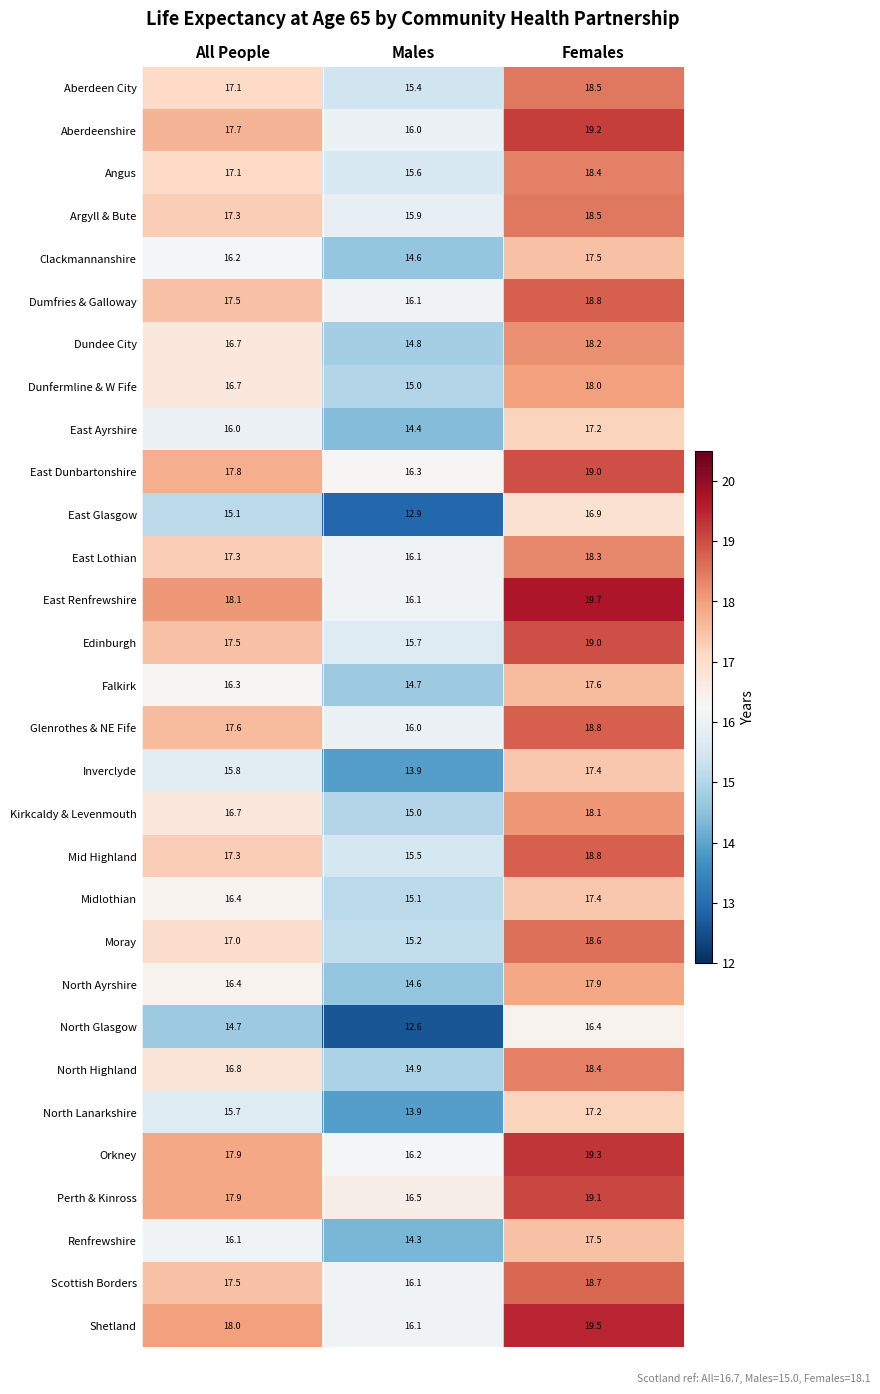

At which category is the sum across all series the highest?

Females